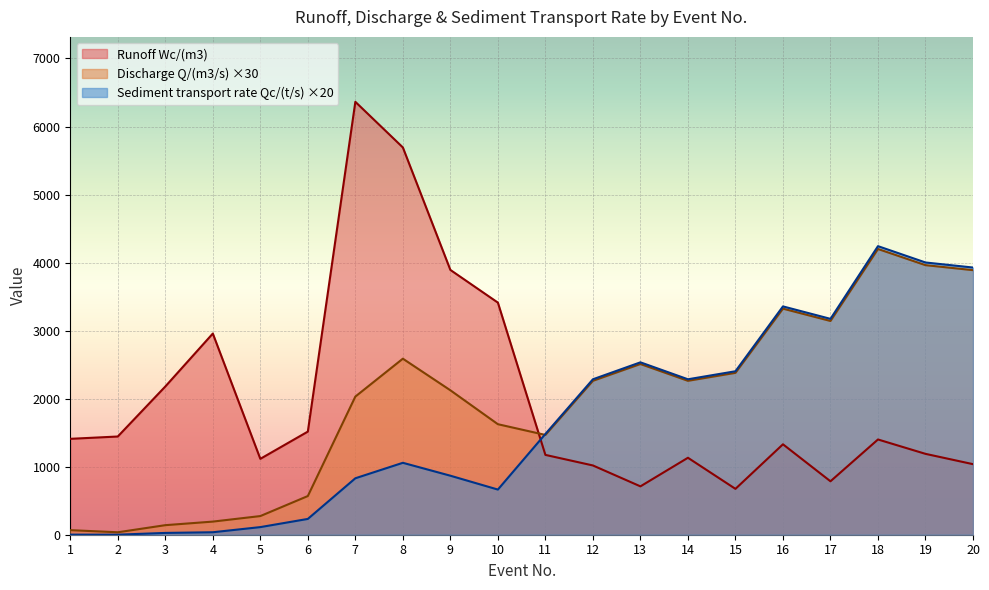

Reading left to right, list all the values displayed in this chart.

Runoff Wc/(m3): 1=1409.5	2=1443.7	3=2178.7	4=2957.1	5=1115.4	6=1515.8	7=6363.1	8=5692.5	9=3892.3	10=3411.7	11=1173.3	12=1018.0	13=710.9	14=1131.2	15=674.1	16=1329.2	17=785.5	18=1400.0	19=1188.7	20=1037.0
Discharge Q/(m3/s): 1=67.2	2=36.0	3=140.4	4=192.9	5=274.2	6=568.5	7=2030.7	8=2587.5	9=2123.1	10=1624.5	11=1466.7	12=2262.3	13=2509.2	14=2262.3	15=2379.3	16=3323.1	17=3141.9	18=4200.0	19=3962.4	20=3888.9
Sediment transport rate Qc/(t/s): 1=1.4	2=0.8	3=26.4	4=36.4	5=112.0	6=232.2	7=829.8	8=1057.2	9=867.4	10=663.8	11=1481.2	12=2284.8	13=2534.0	14=2284.8	15=2402.8	16=3356.0	17=3173.0	18=4241.6	19=4001.6	20=3927.4